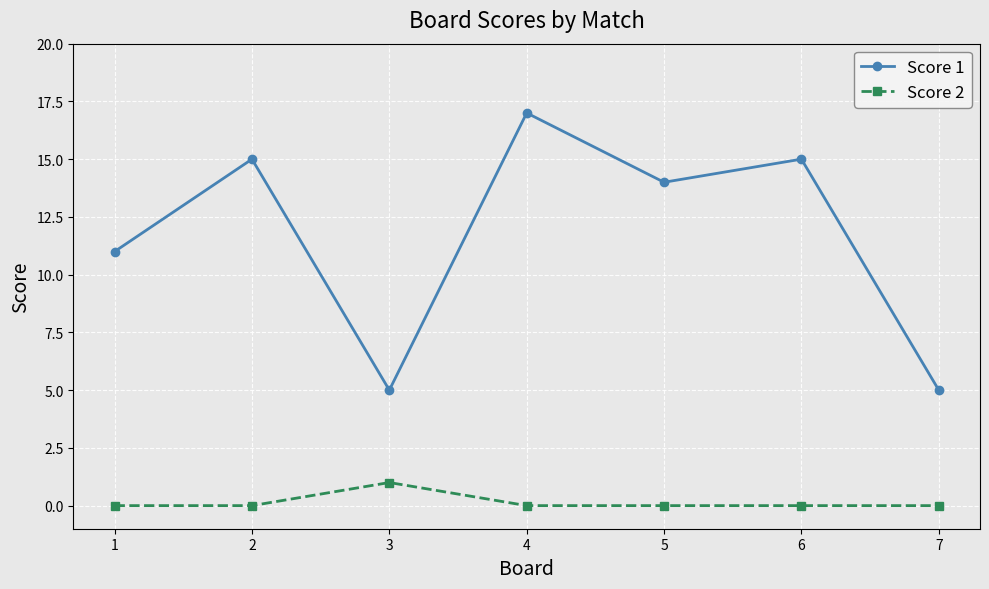

At which category does Score 1 reach its first local valley?

3